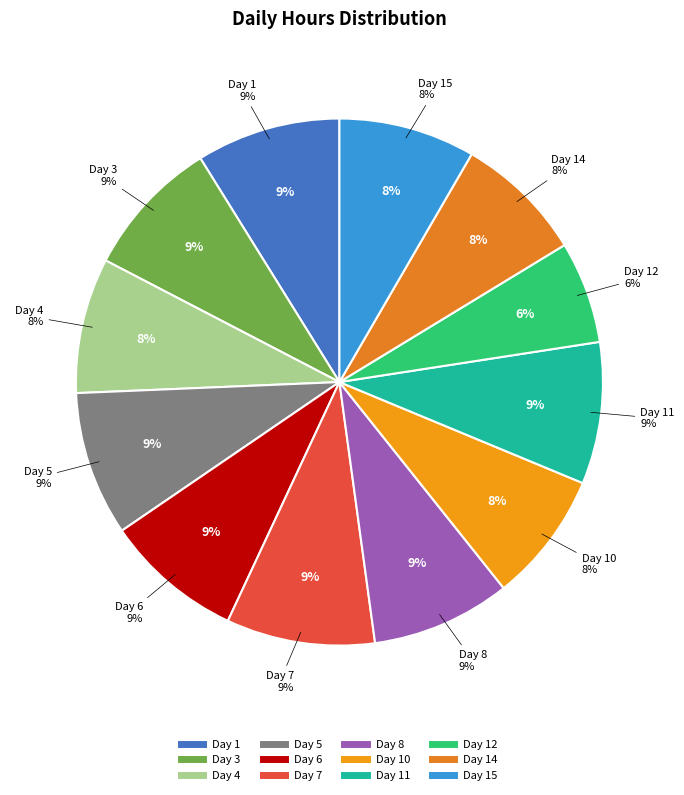

Count the number of slices in the pie.

12